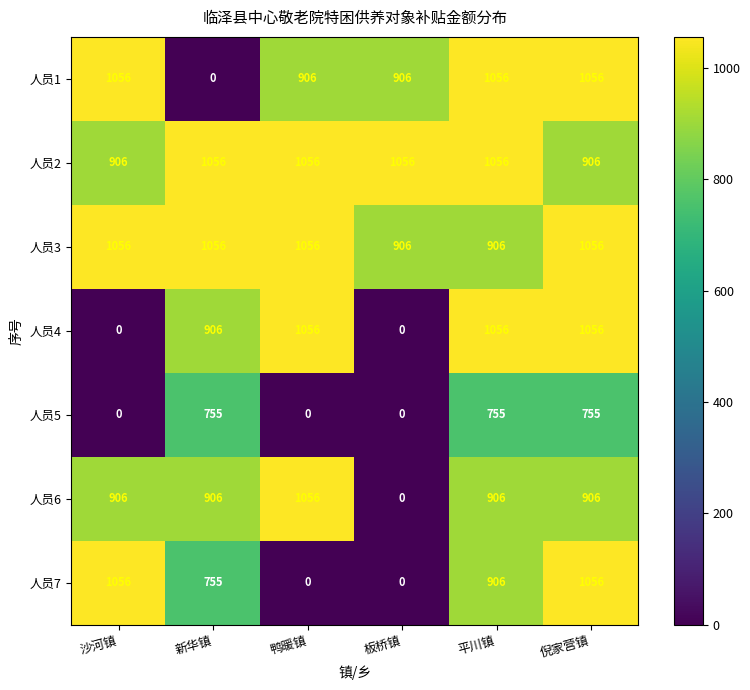

What is the highest value of the 人员2 series?

1056